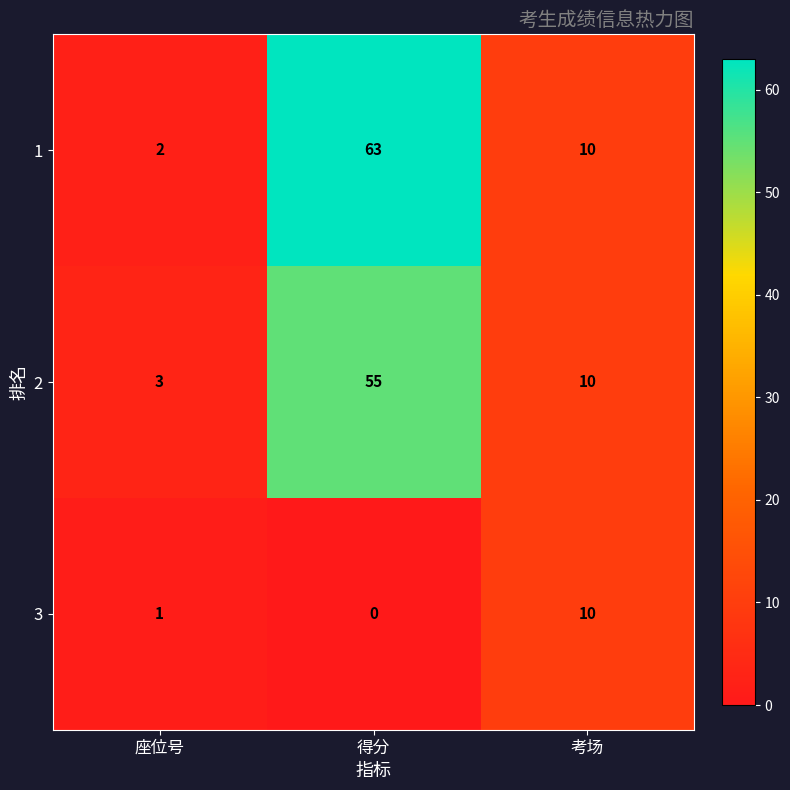

Reading left to right, transcribe all the data shown in this chart.

1: 2	63	10
2: 3	55	10
3: 1	0	10